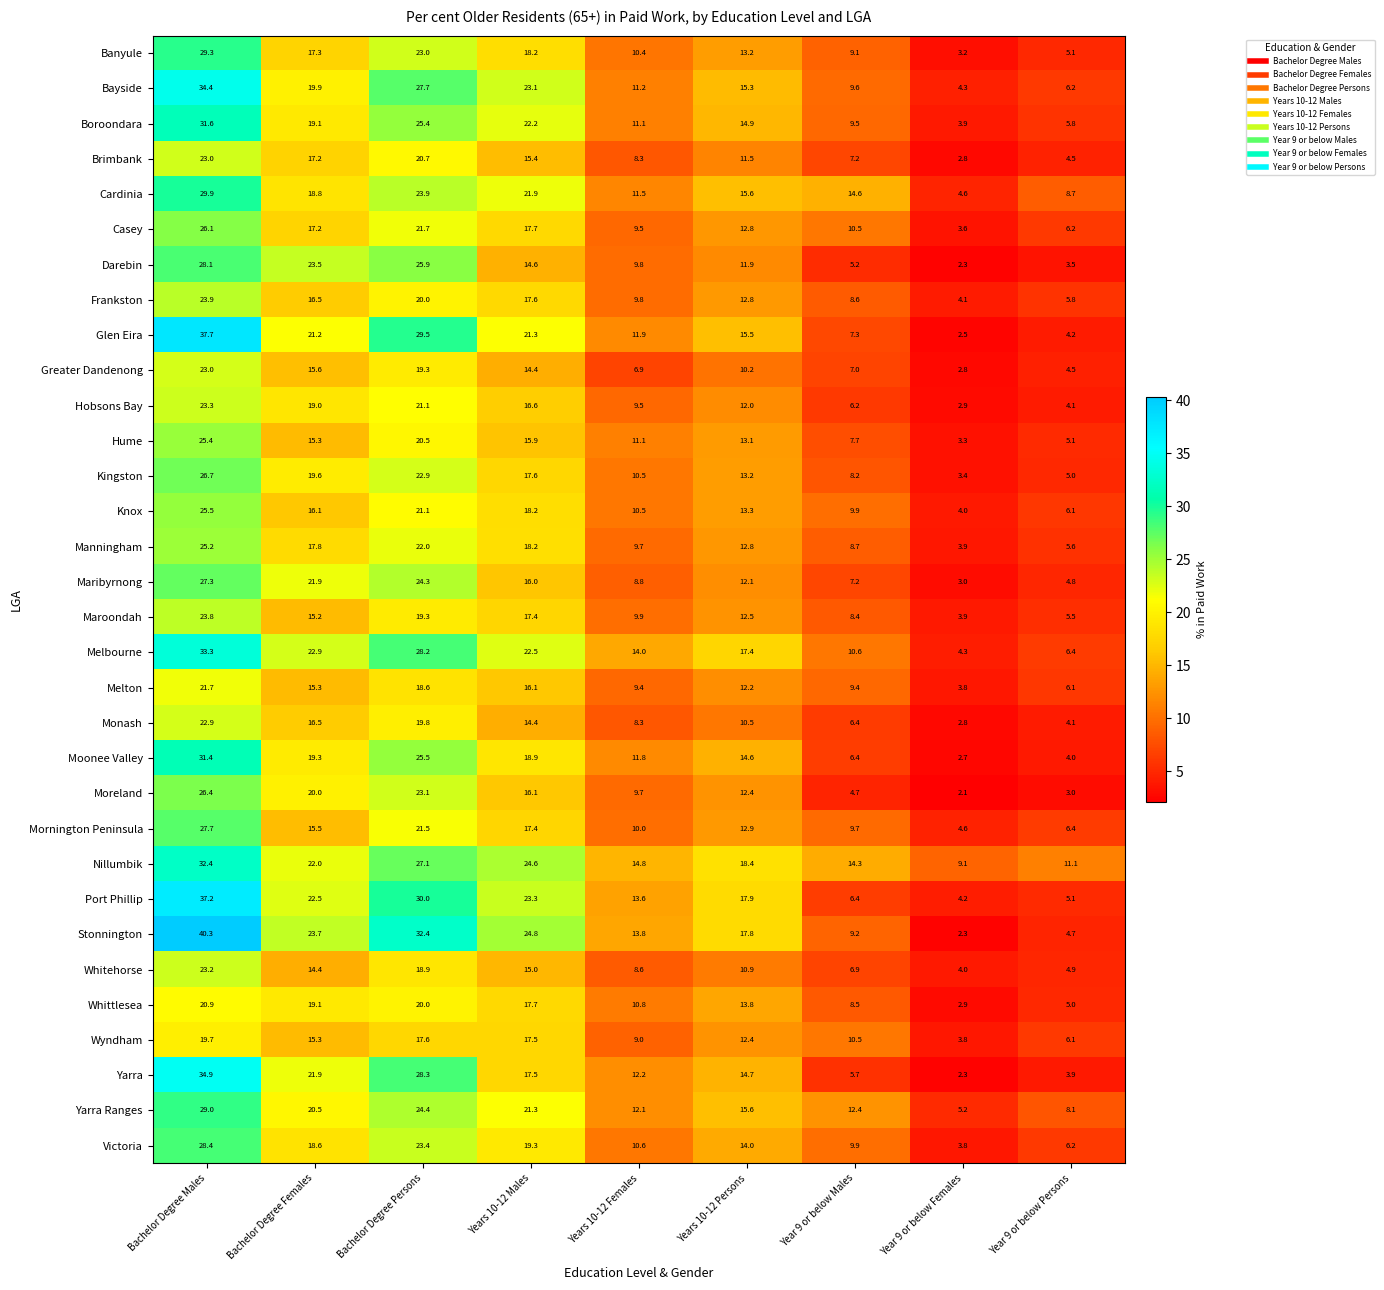

At which label does Nillumbik reach its minimum?

Year 9 or below Females